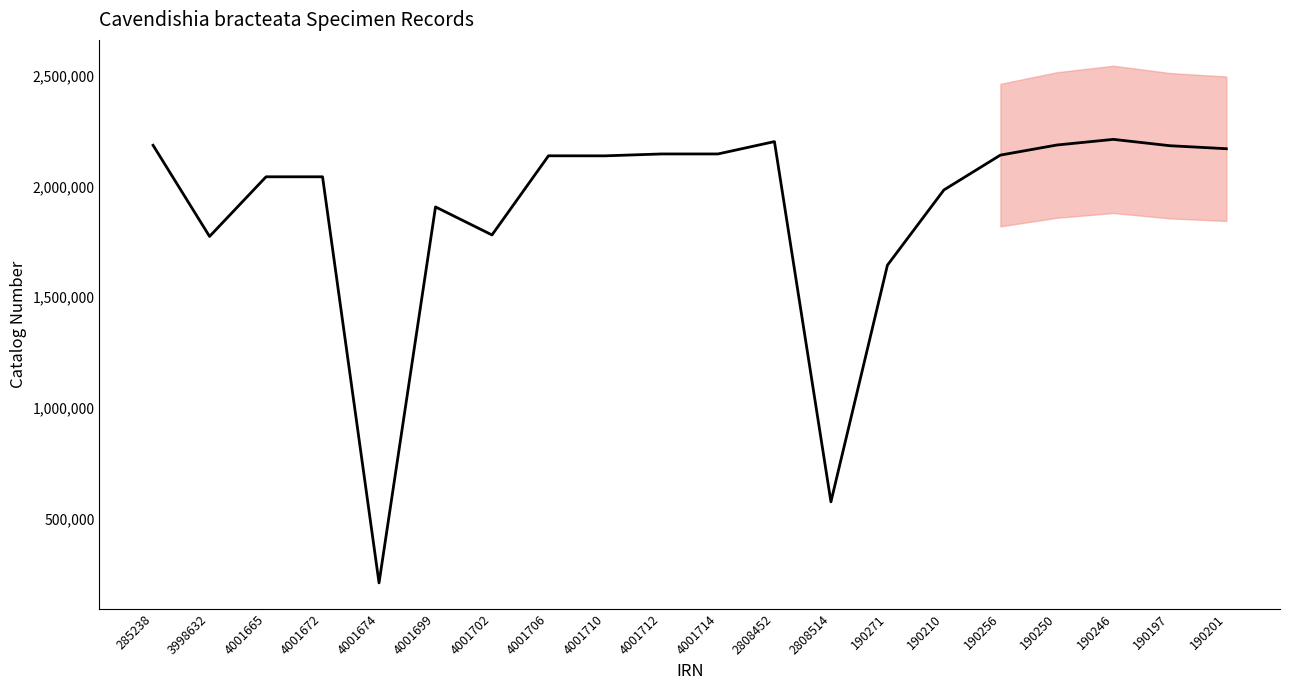

What is the sum of the values at 4001672 and 190250?

4228943